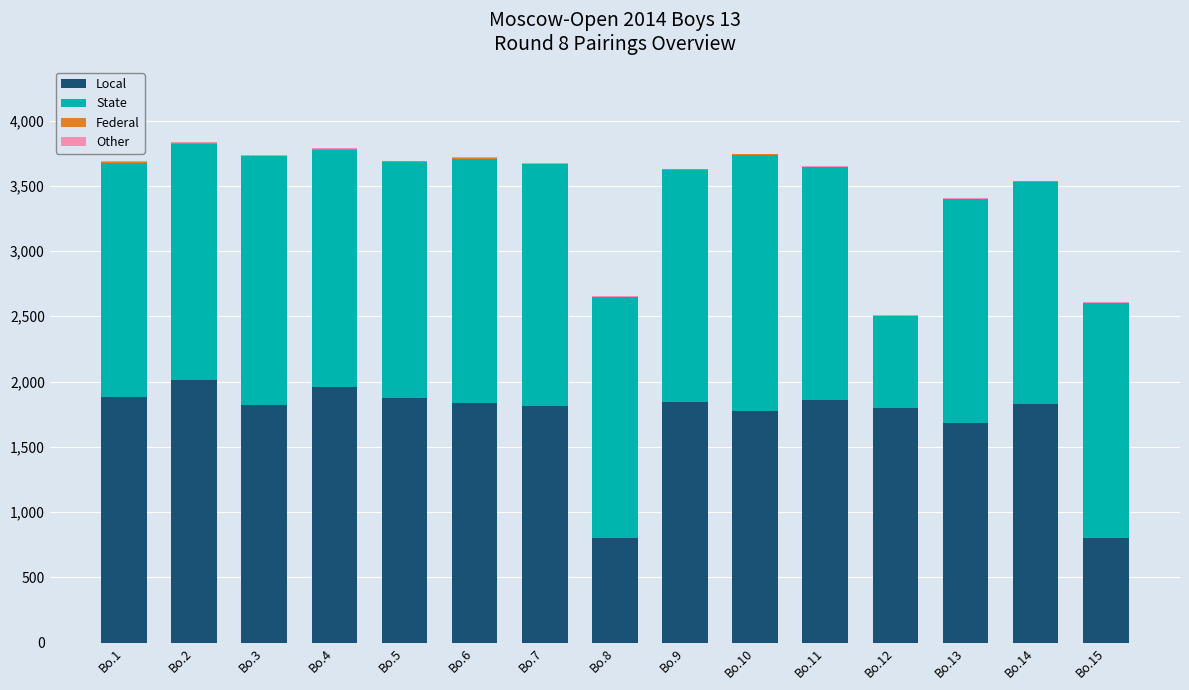

What is the highest value of the Local series?

2008